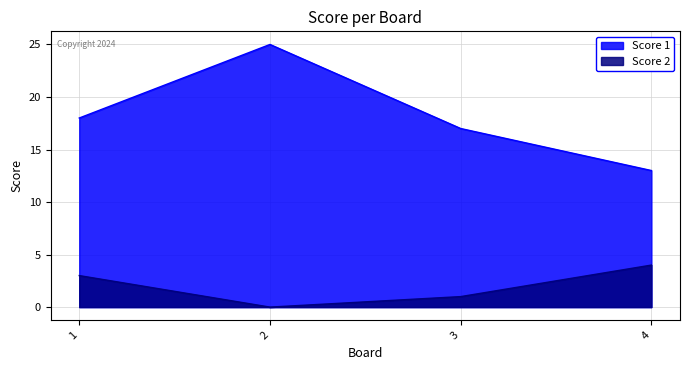

What is the spread (max minus min) of values at 3?

16